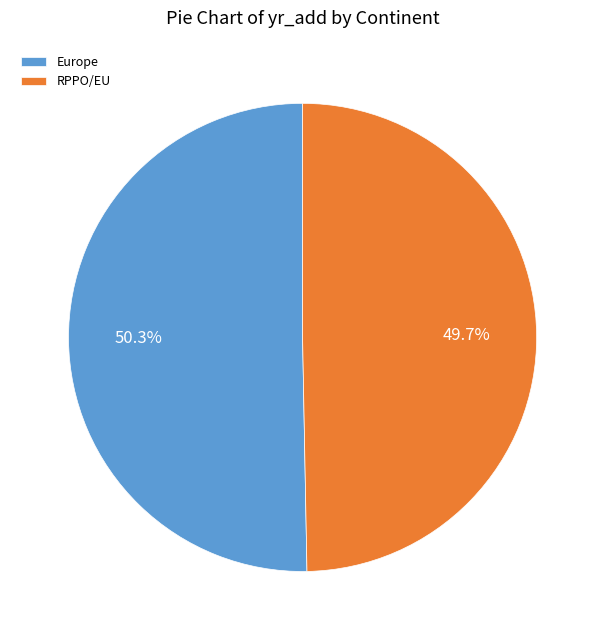

Does RPPO/EU represent more than half of the total?

No